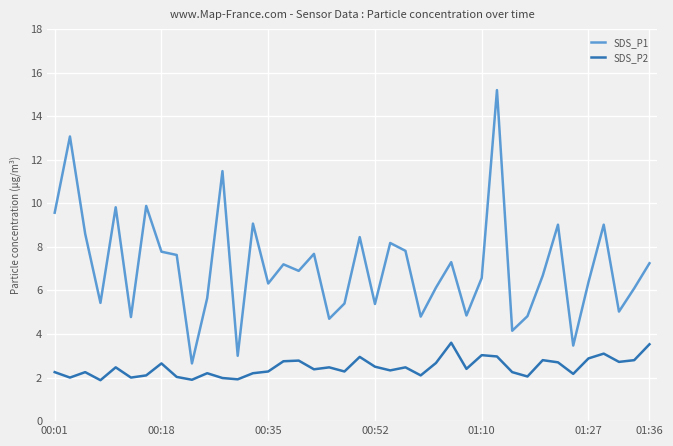

Rank the series by their maximum value, from lowest to highest.

SDS_P2, SDS_P1